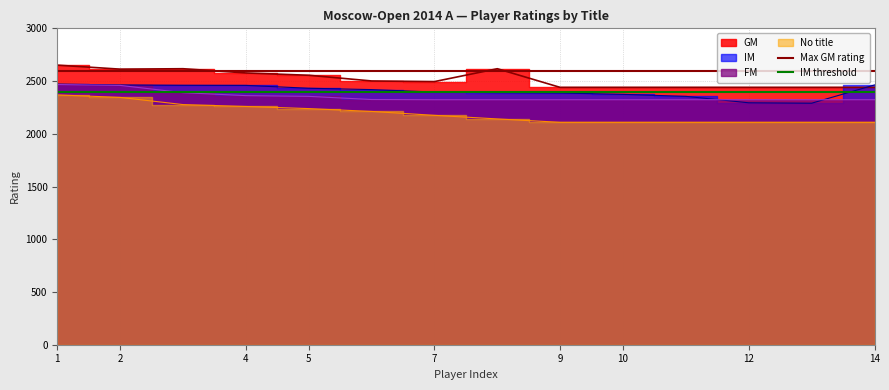

What is the approximate value of IM threshold at 2?

2400